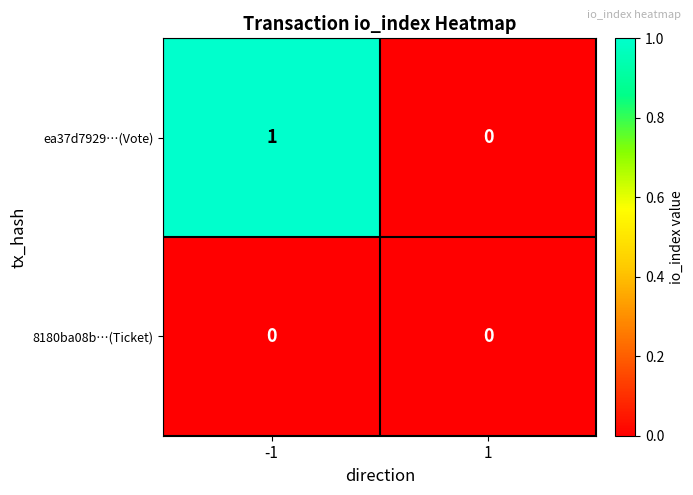

True or false: 8180ba08b…(Ticket) has a value of 0 at 1.

True